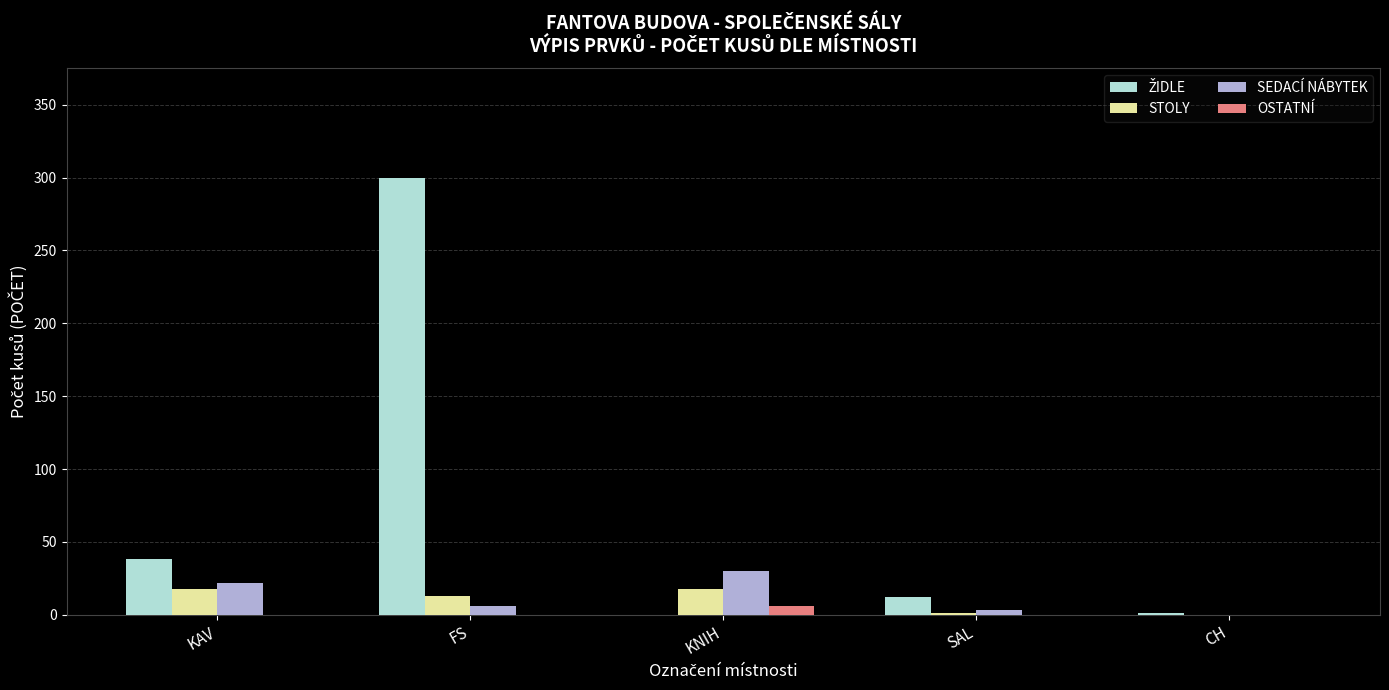

How many distinct data groups are displayed?

4